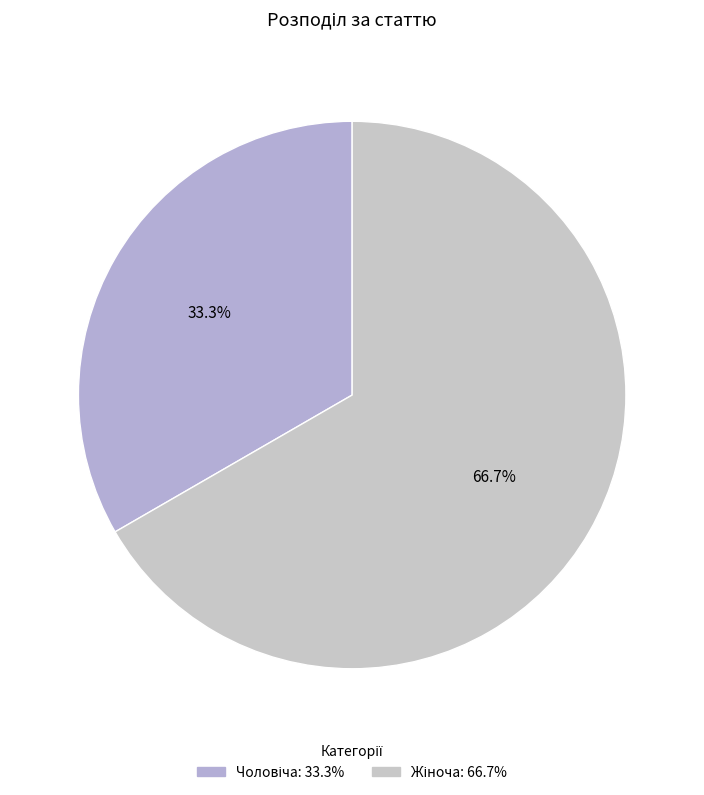

How many segments does this pie chart have?

2